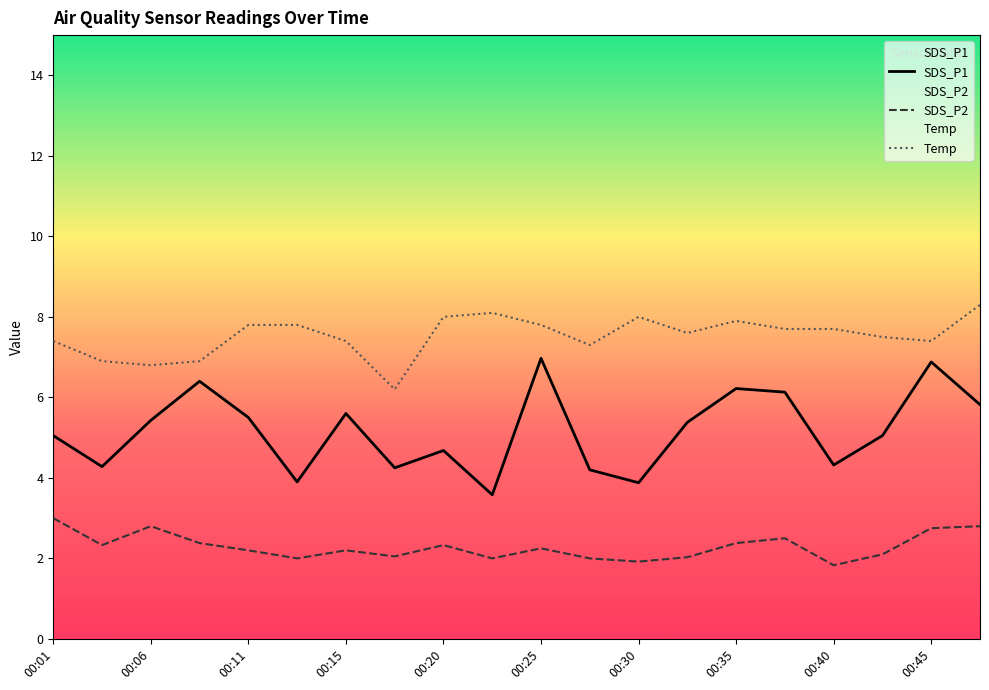

What is the smallest value displayed?

1.8